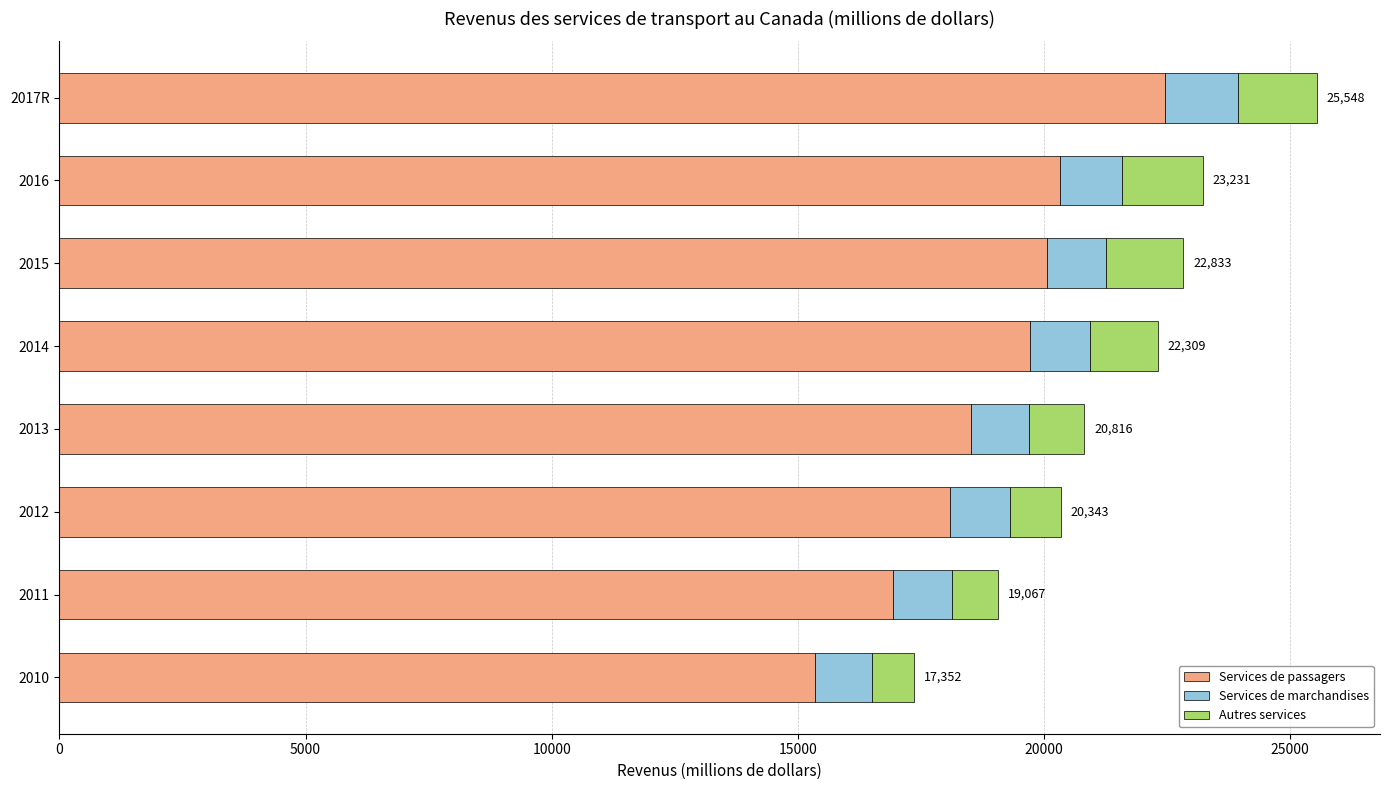

At which label does Services de passagers reach its peak?

2017R